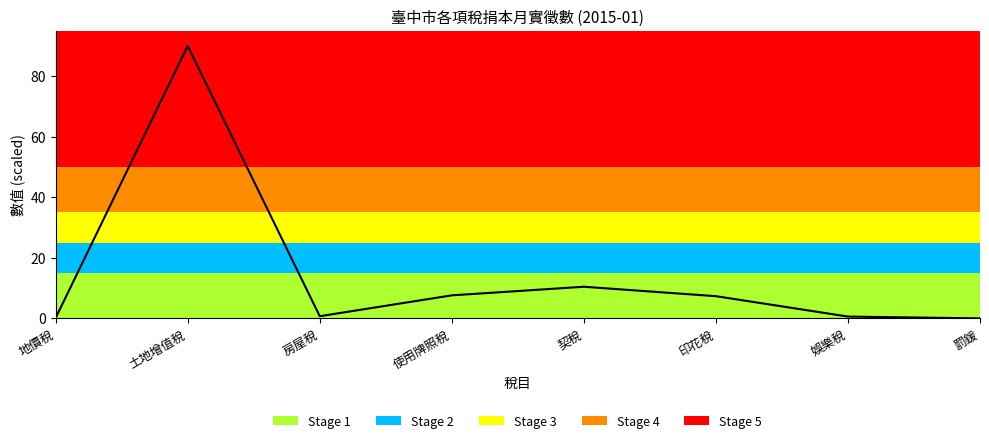

What is the difference between the maximum and second lowest values?

89.9